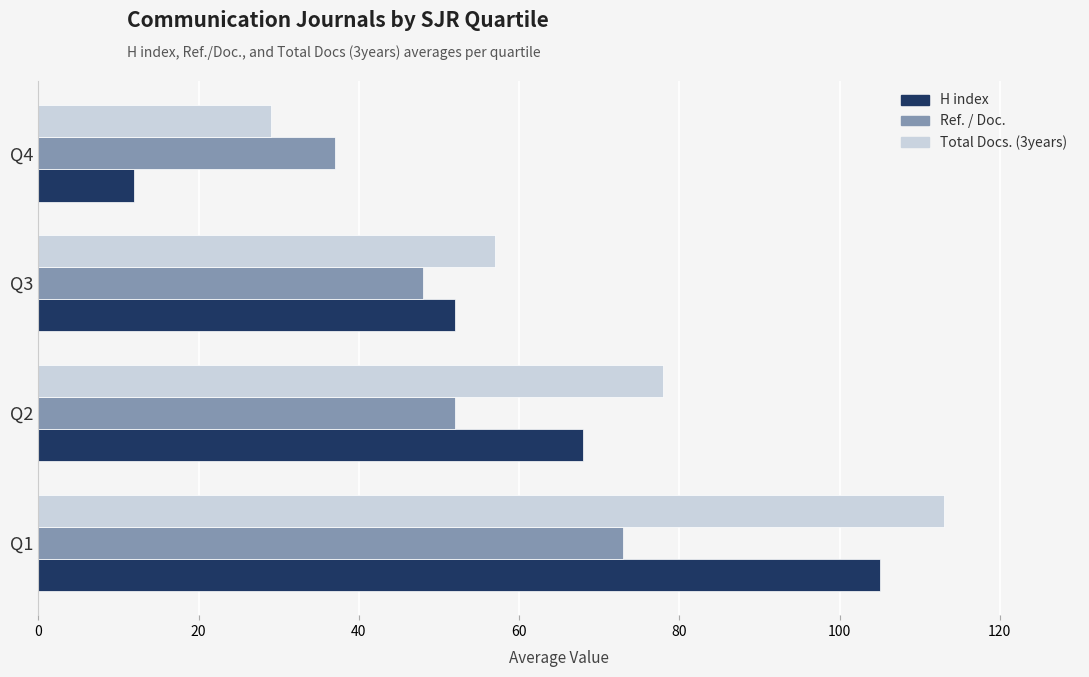

Where is H index nearest to the value 58?

Q3